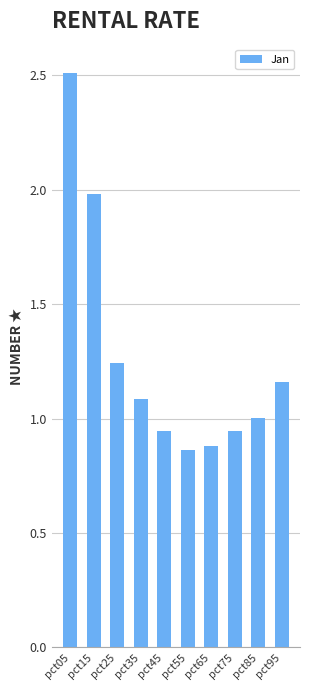

What is the maximum value shown in the chart?

2.5